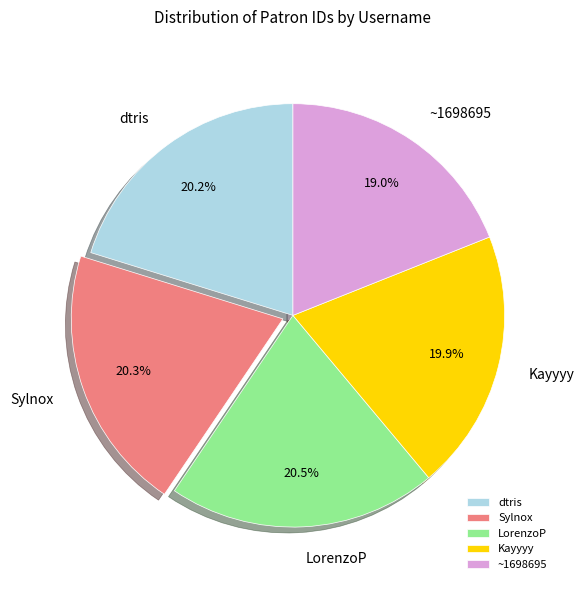

How many segments does this pie chart have?

5